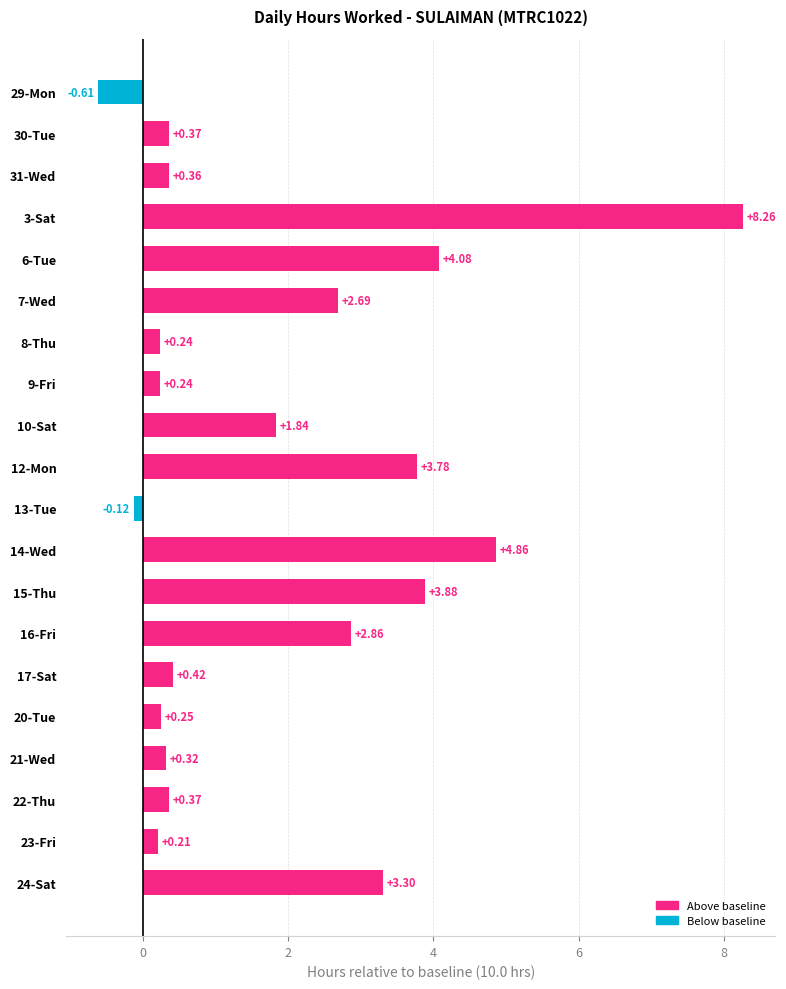

How many values are below zero?

2